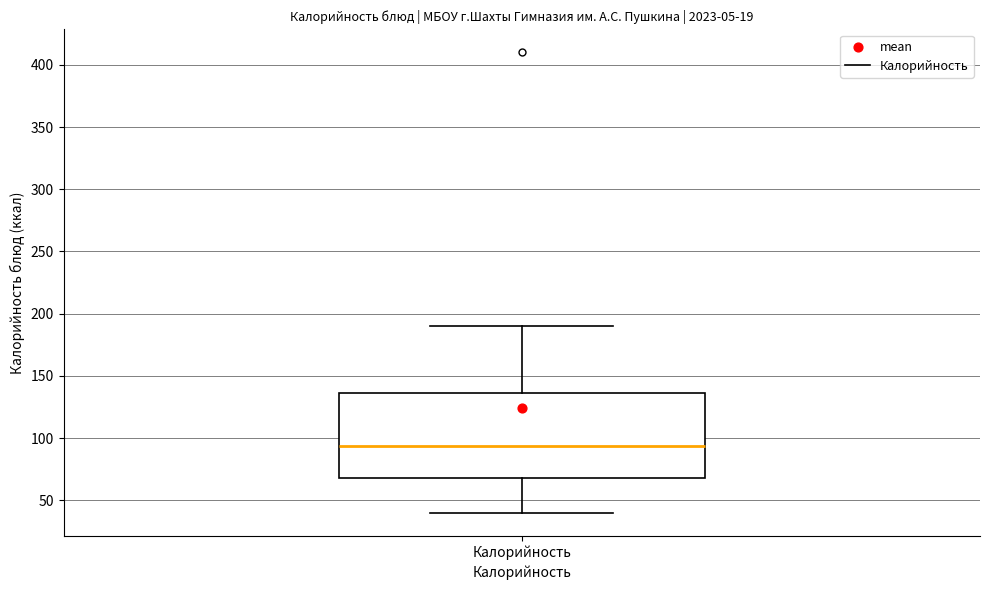

Read this box plot against the y-axis: the position of the median line, the range covered by the box, and the ends of both whiskers. The values are not printed on the chart, so give them approximately, as read against the axis.

median 95, box 70 to 135, whiskers 40 to 190